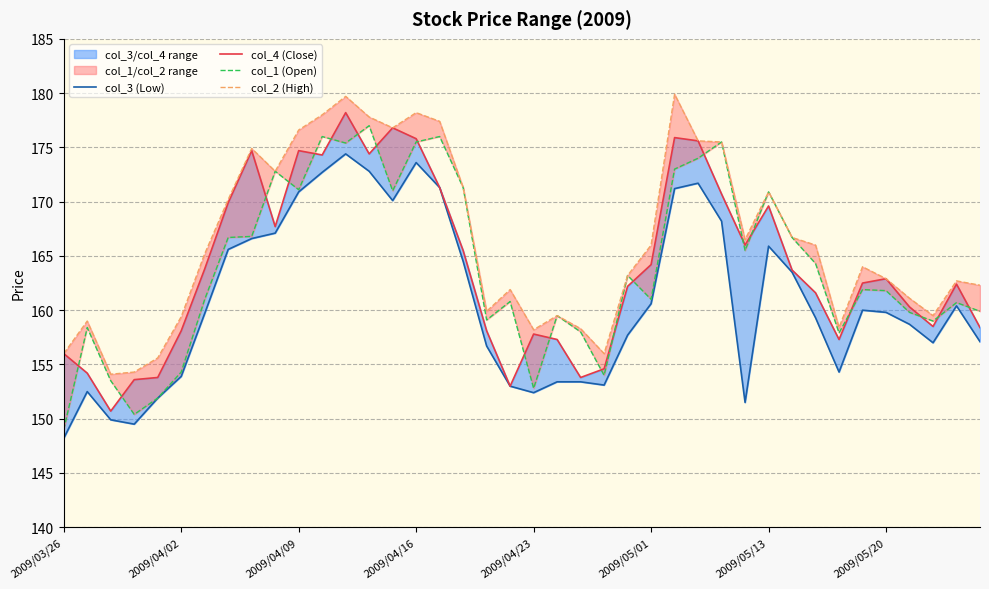

What are all the series names shown in the legend?

col_3 (Low), col_4 (Close), col_1 (Open), col_2 (High)